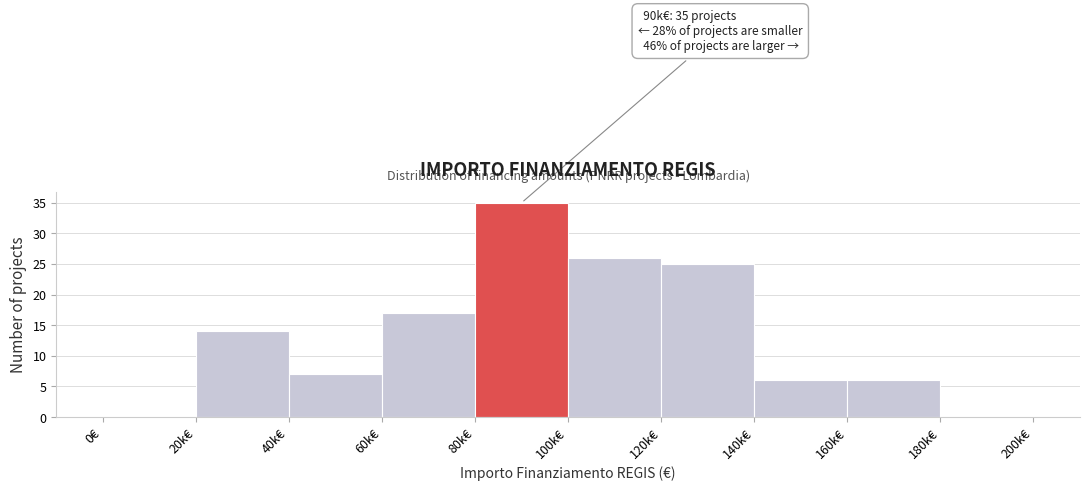

Reading right to left, list all the values displayed in this chart.

180k€=0	160k€=6	140k€=6	120k€=25	100k€=26	80k€=35	60k€=17	40k€=7	20k€=14	0€=0